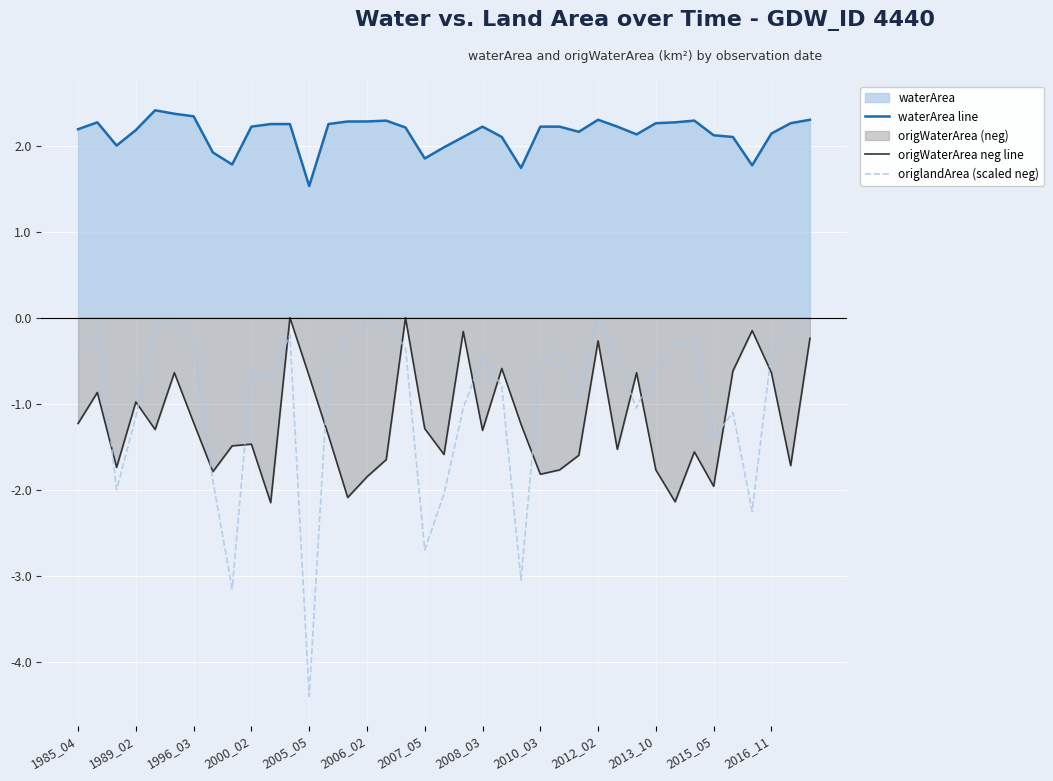

What is the difference between the maximum and minimum values in the origlandArea (scaled neg) series?

4.4